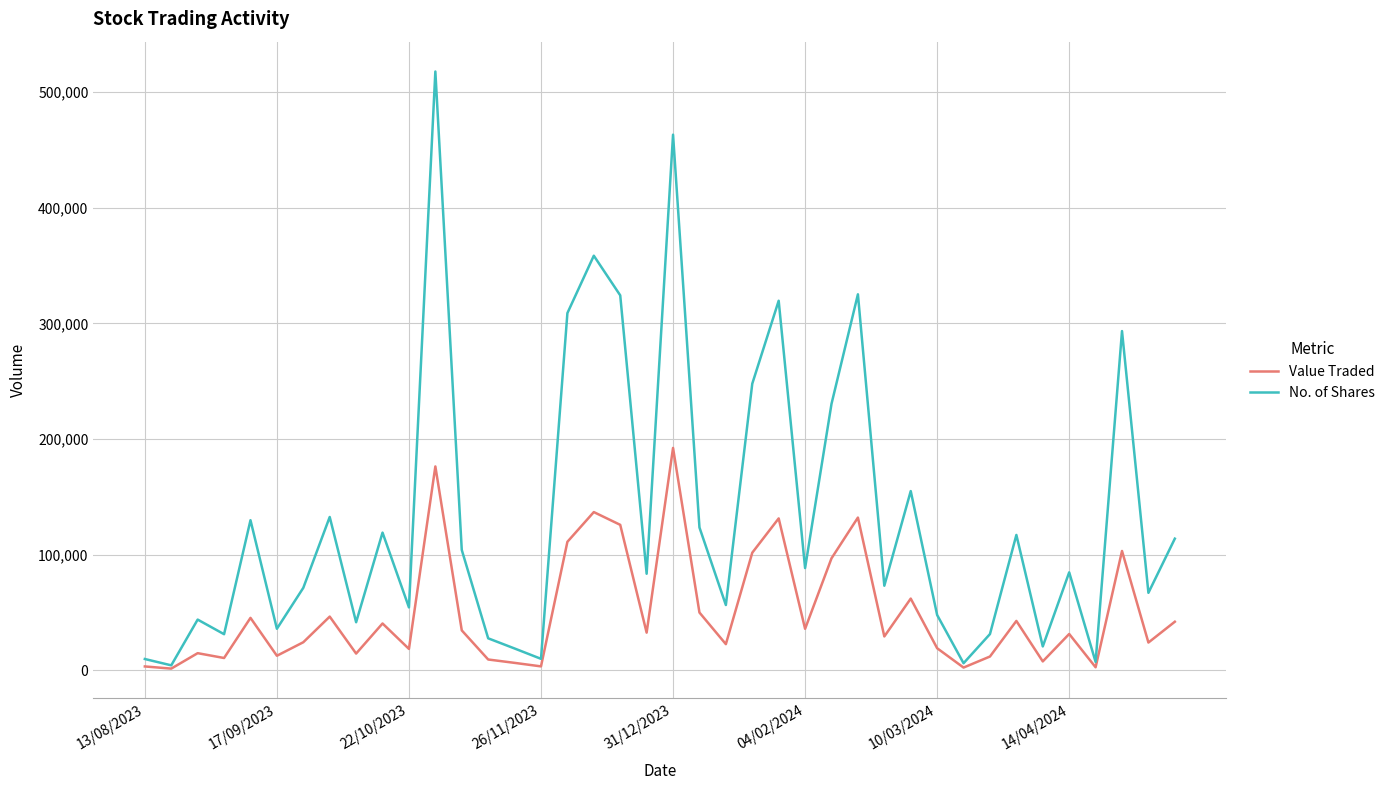

What is the greatest value displayed?

517788